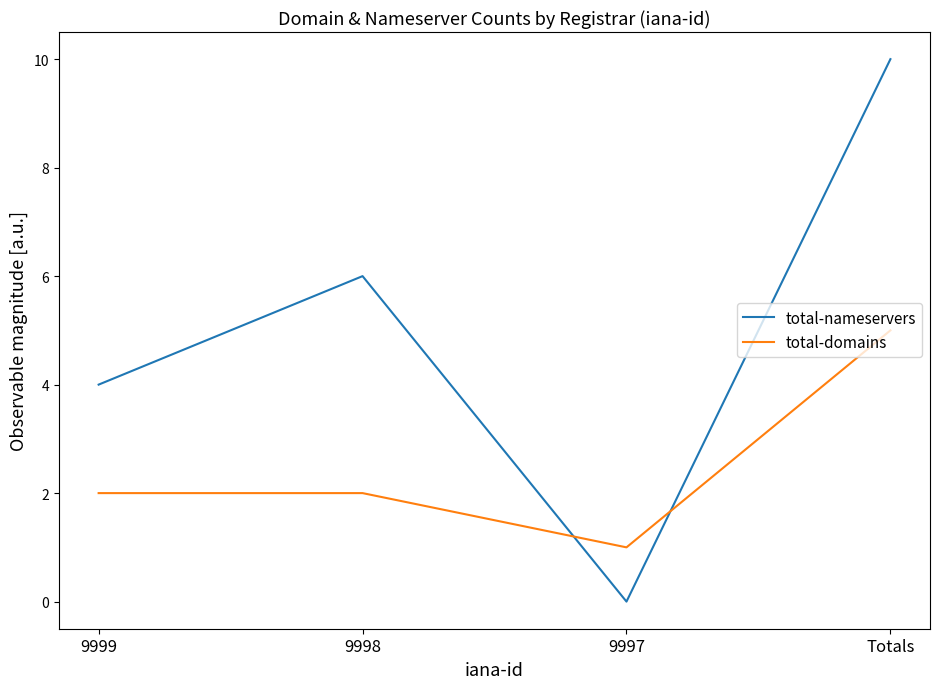

What are all the series names shown in the legend?

total-nameservers, total-domains